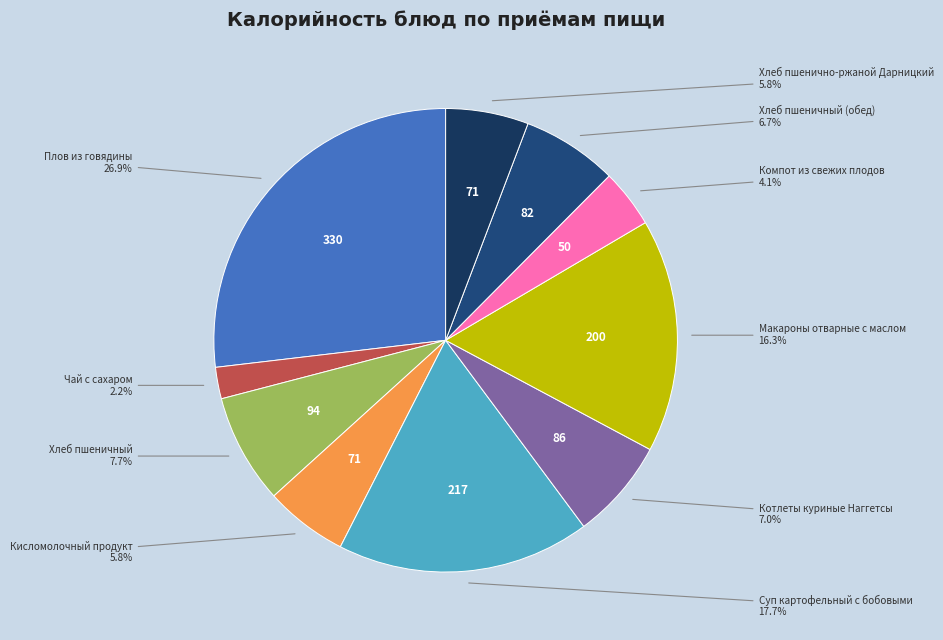

How many segments does this pie chart have?

10